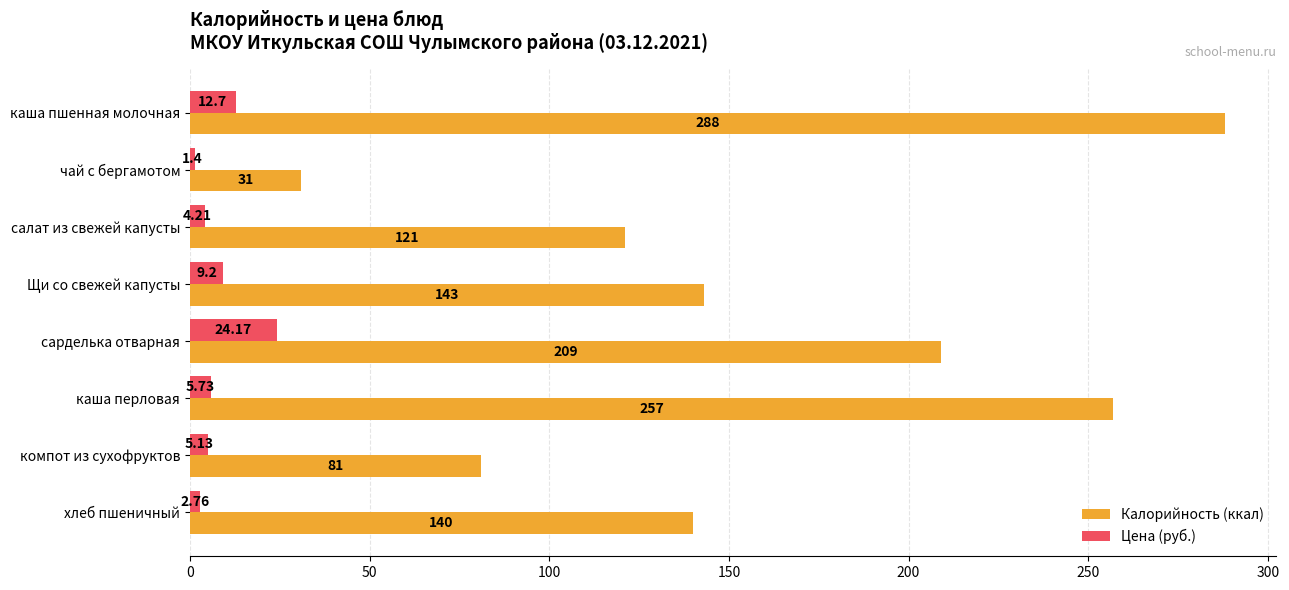

Where is Калорийность (ккал) nearest to the value 159?

Щи со свежей капусты